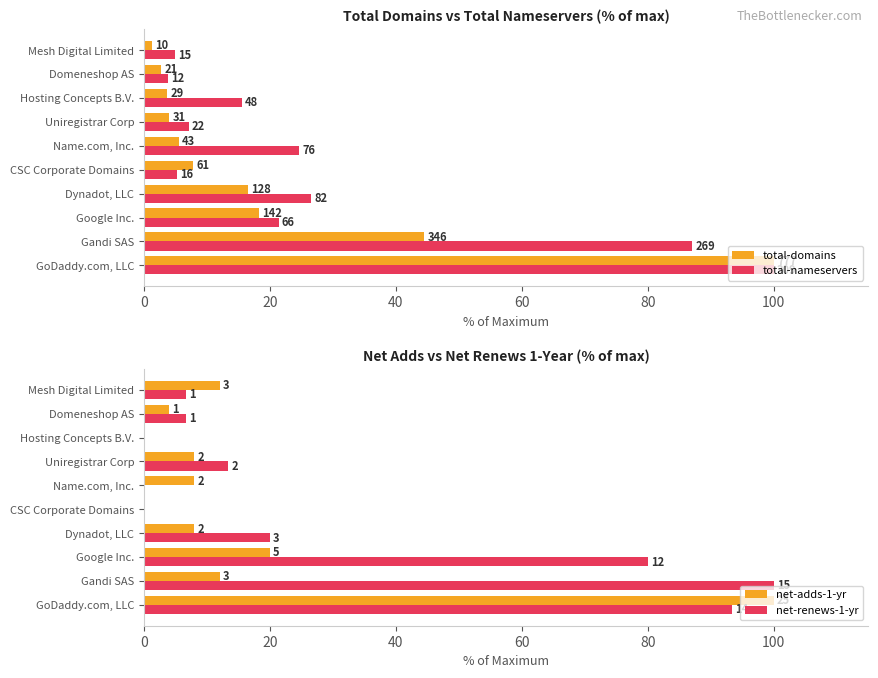

What is the label of the 6th bar from the right?

CSC Corporate Domains